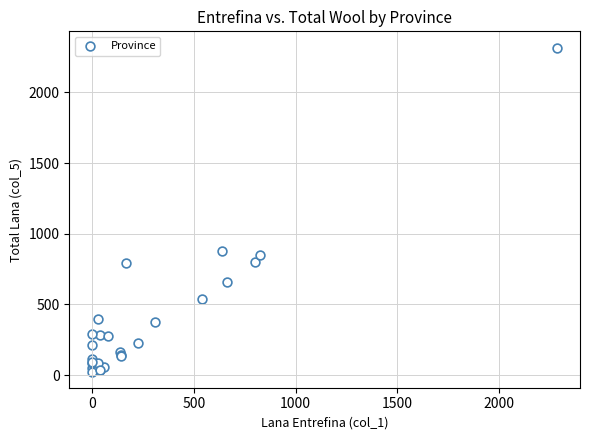

What Y value in the scatter plot is closest to 1171?

879.5